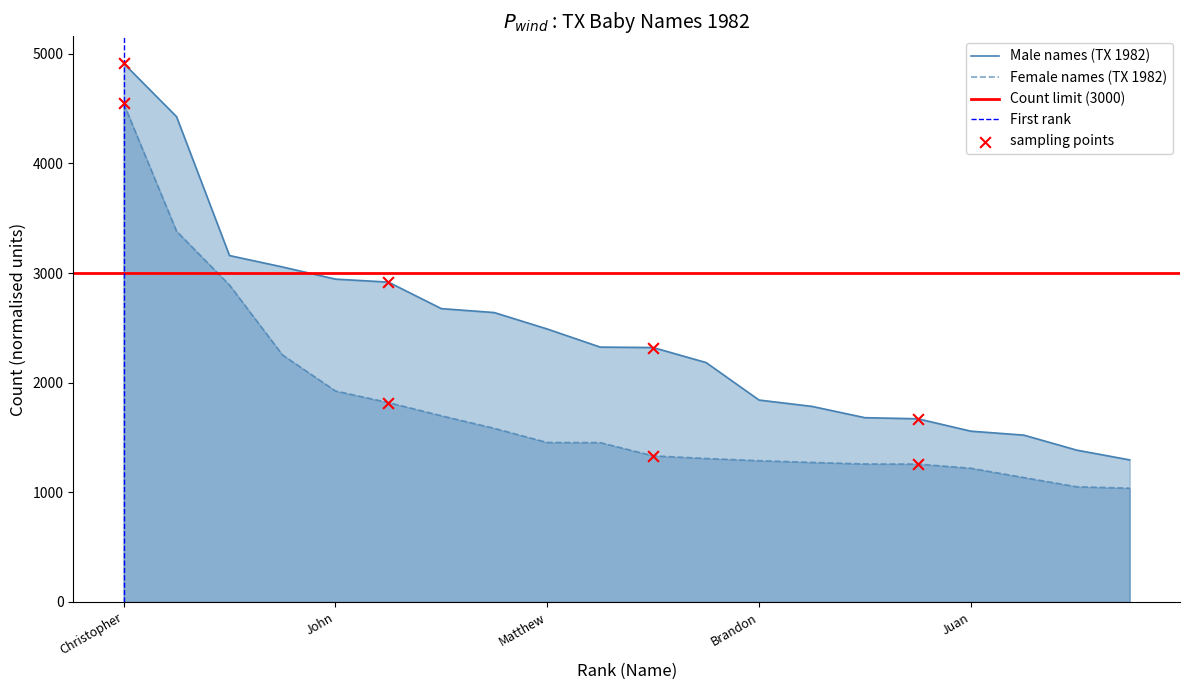

Which series has the largest total across all categories?

Male